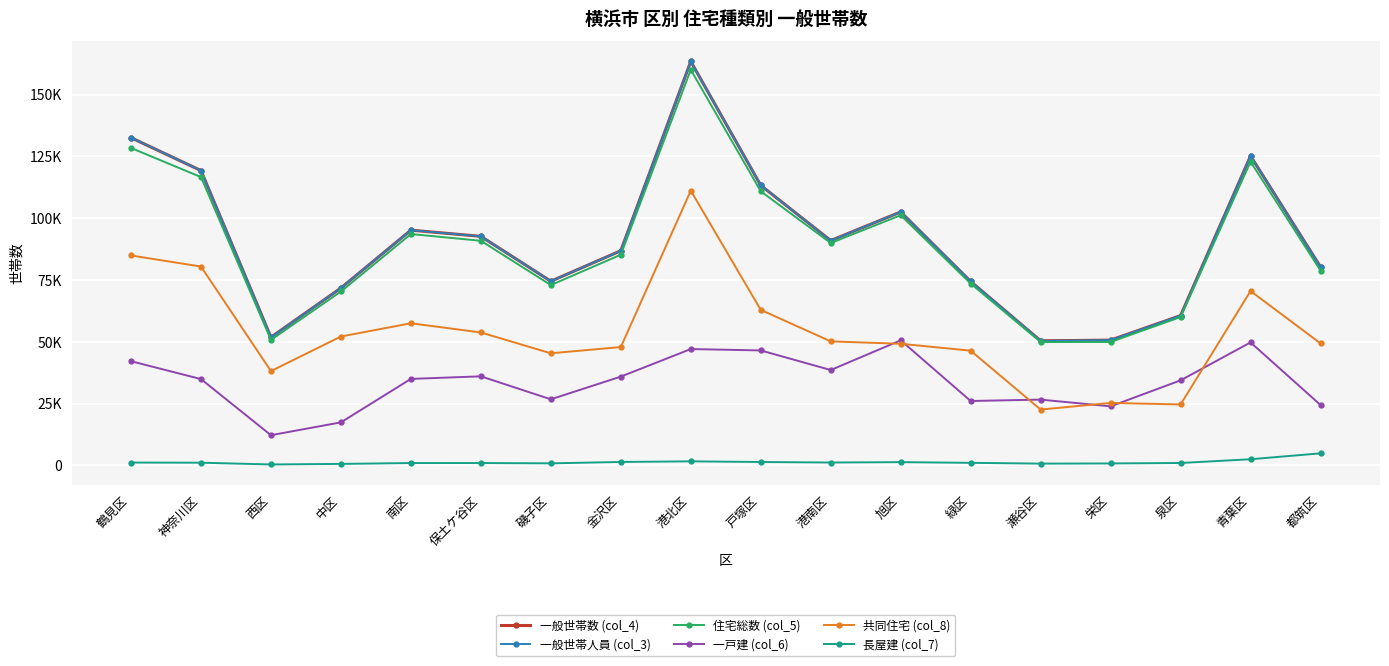

What is the total value across all series at 南区?

377189